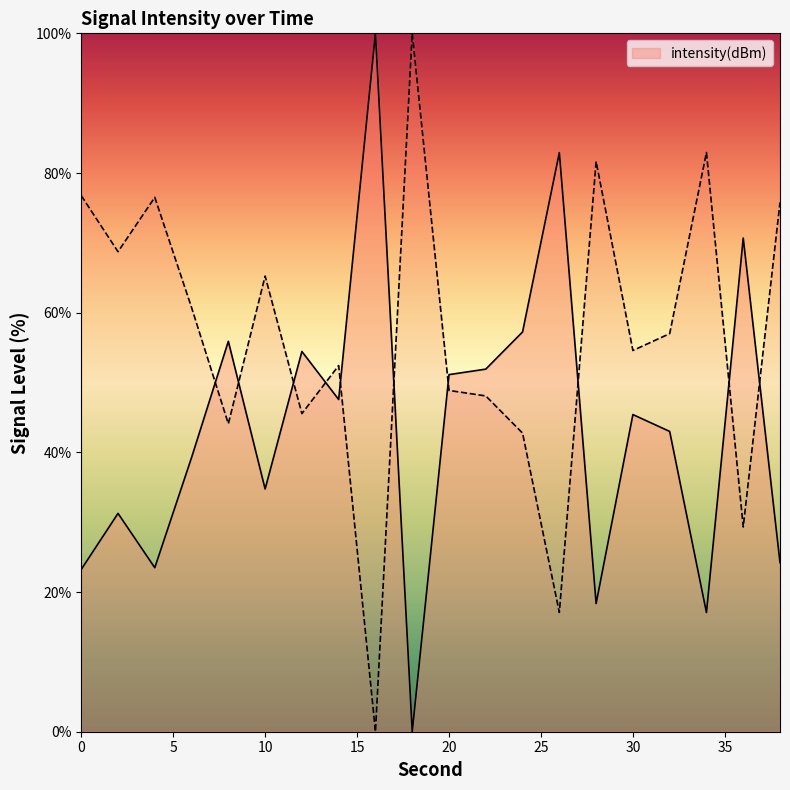

What is the sum of the values at 30 and 10?

80.2